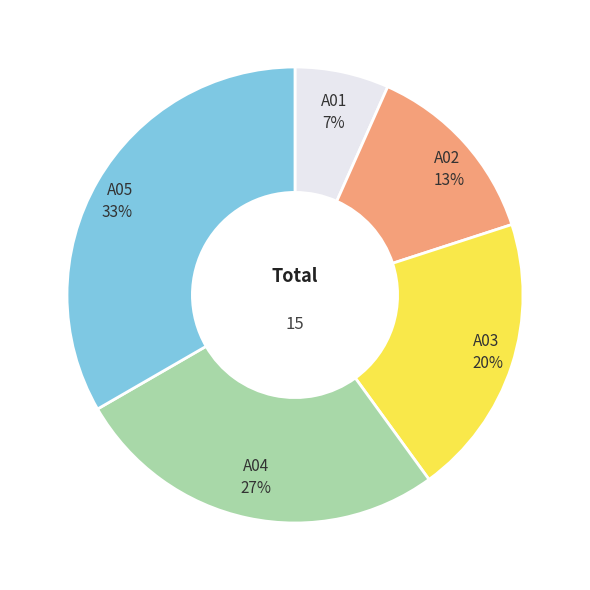

Is the sum of A01 and A02 greater than half?

No